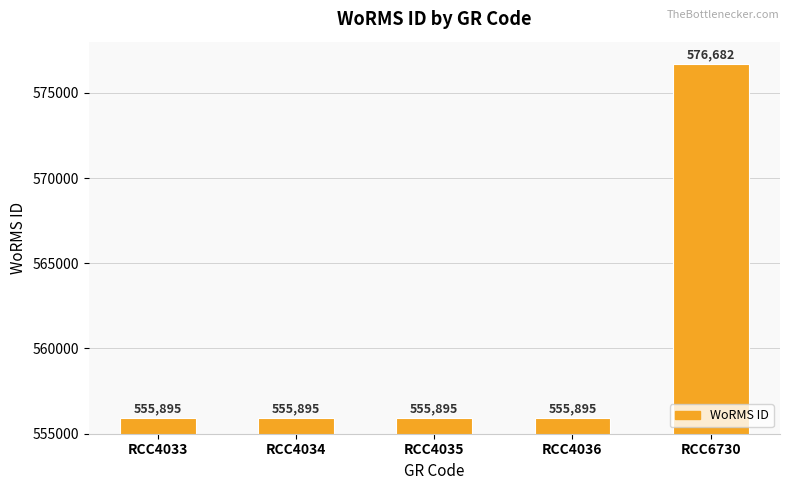

What is the minimum value shown in the chart?

555895